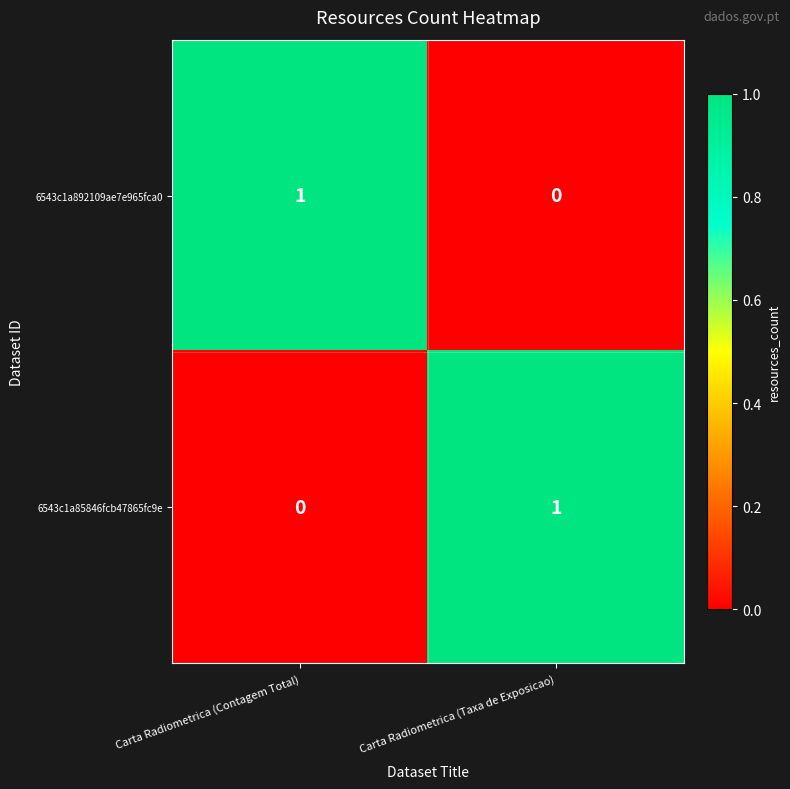

Rank the categories by 6543c1a892109ae7e965fca0 value from lowest to highest.

Carta Radiometrica (Taxa de Exposicao), Carta Radiometrica (Contagem Total)